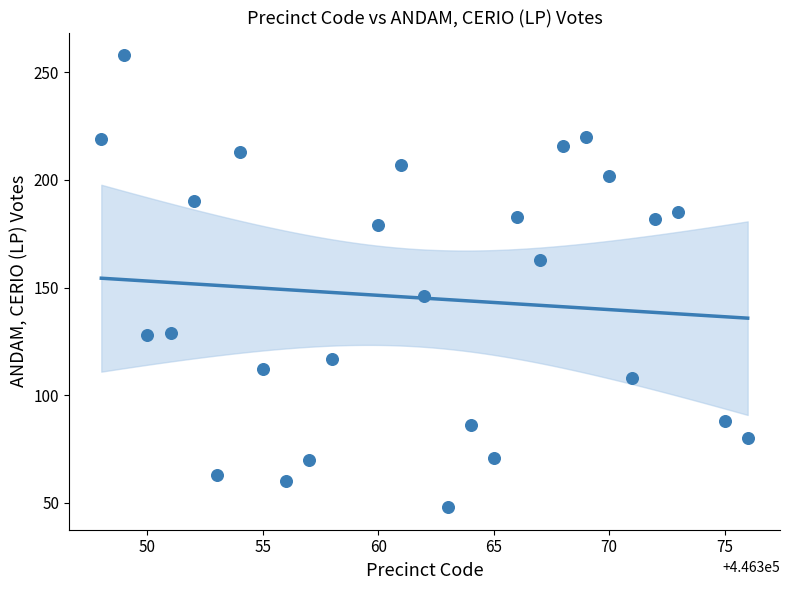

What is the range of Y values (max minus min)?

210